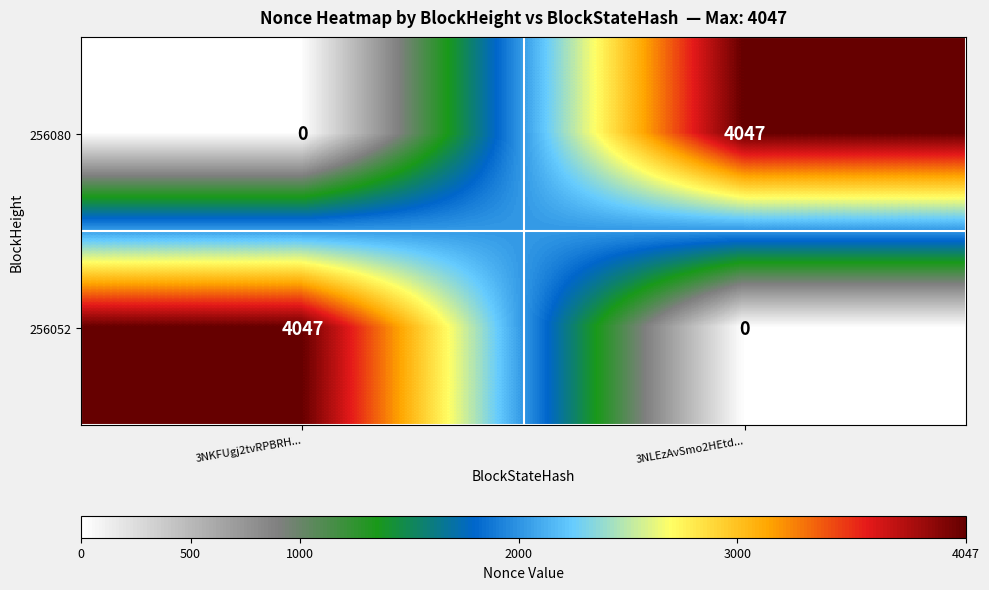

At how many categories does at least one series exceed 1012?

2